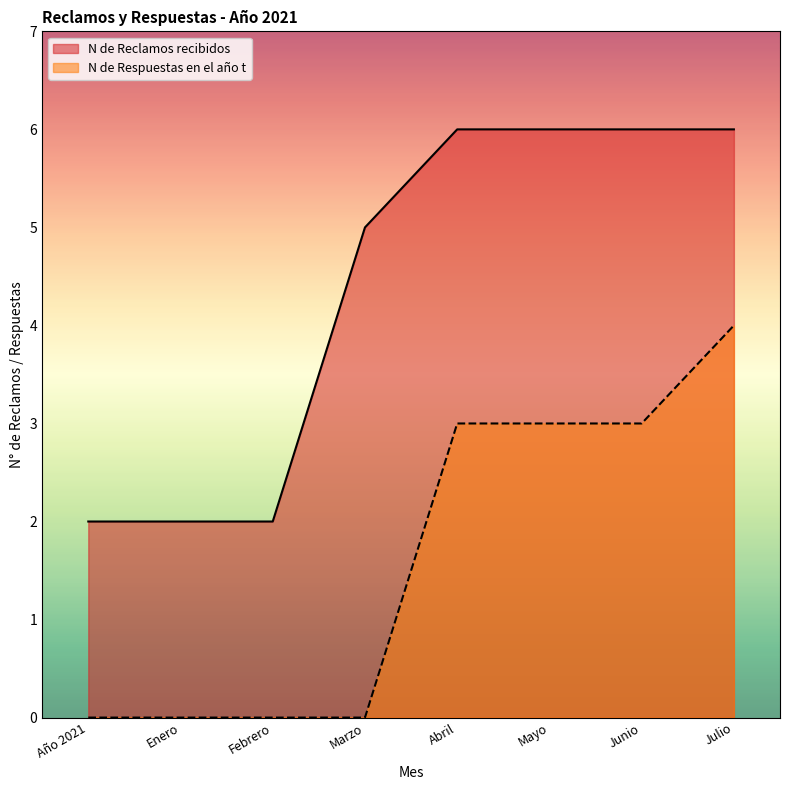

The N de Reclamos recibidos series shows 5 at Marzo. True or false?

True